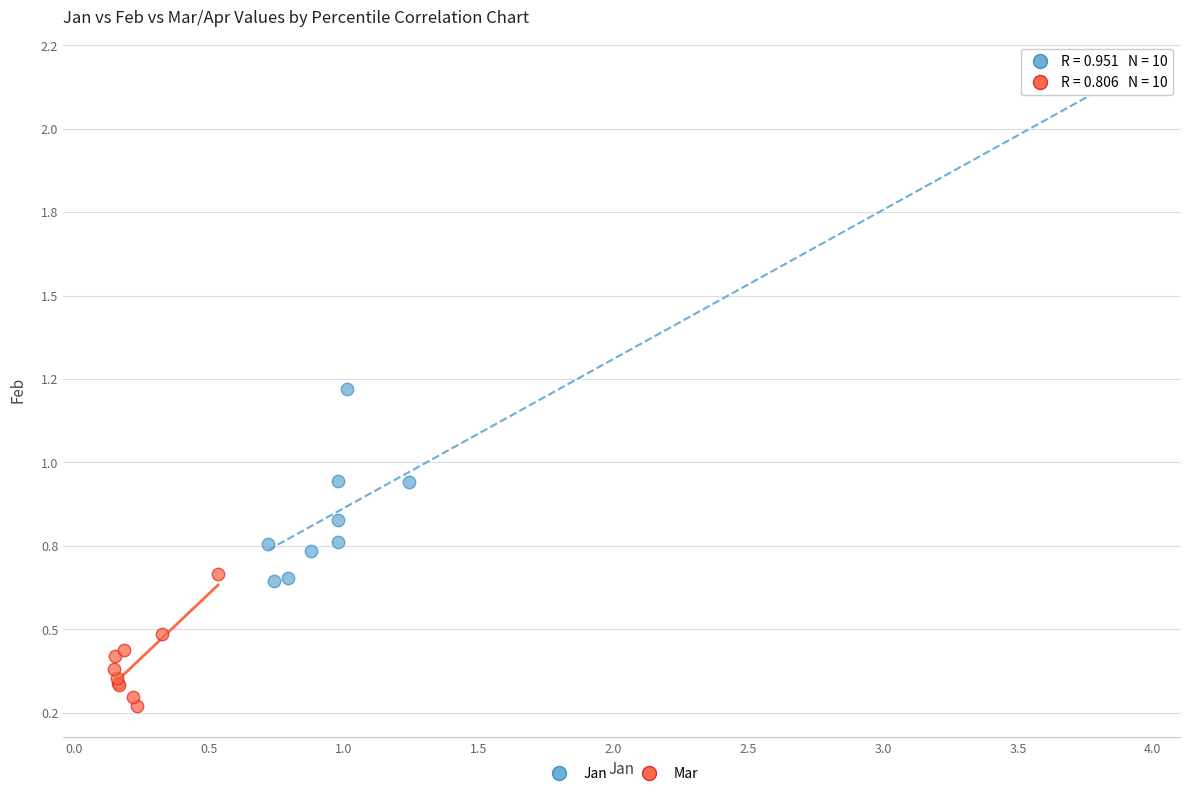

What are all the series names shown in the legend?

Jan, Mar